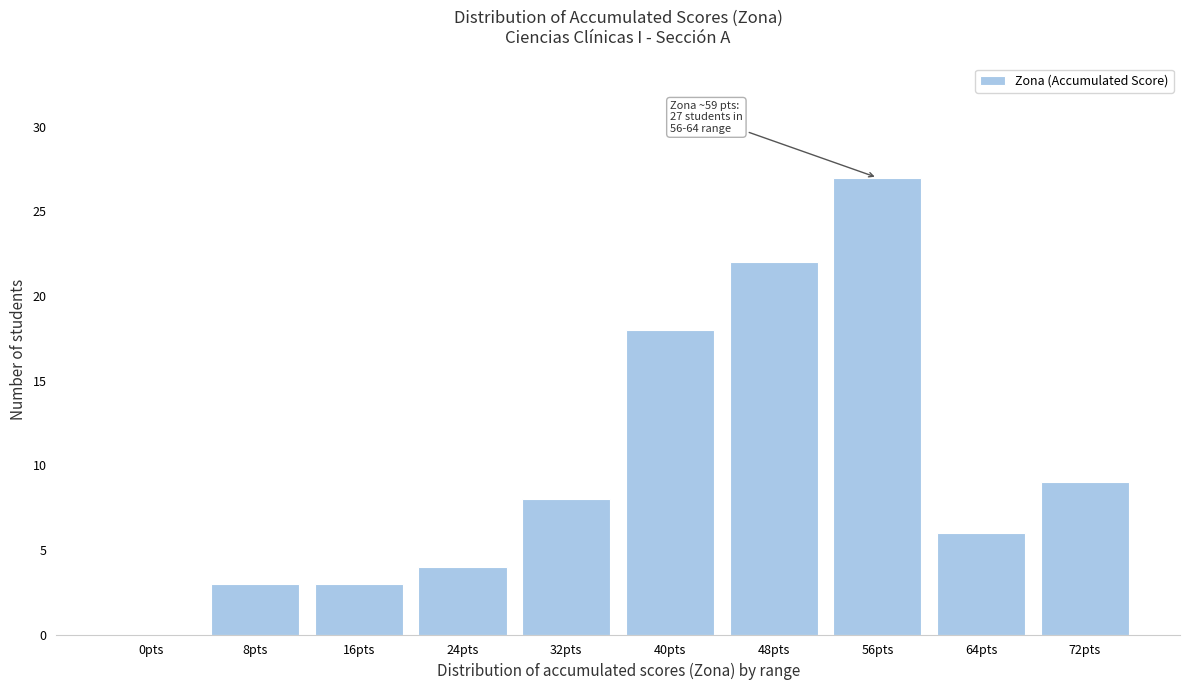

Reading left to right, transcribe all the data shown in this chart.

0pts=0	8pts=3	16pts=3	24pts=4	32pts=8	40pts=18	48pts=22	56pts=27	64pts=6	72pts=9